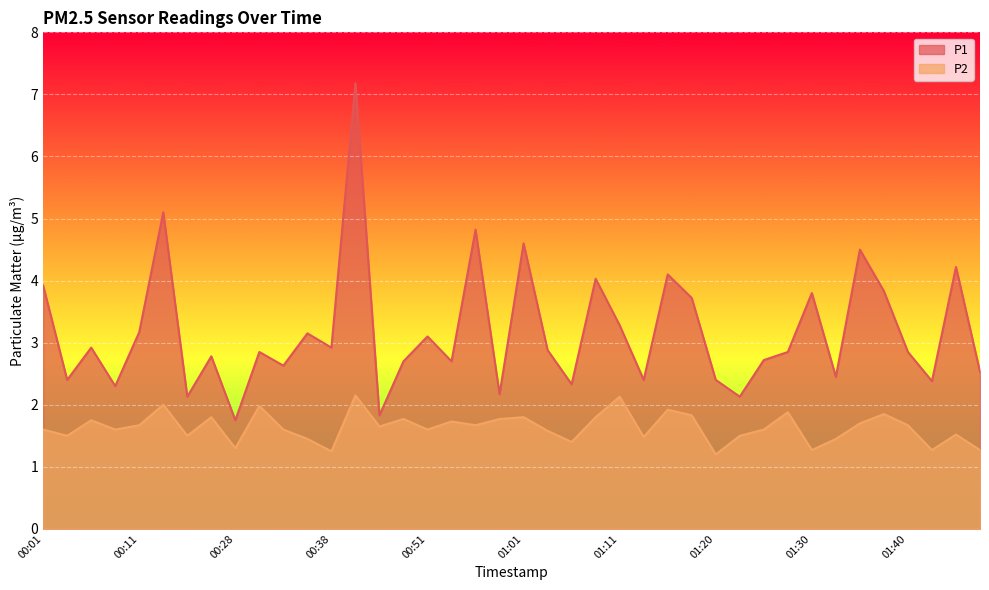

Is the value of P1 at 01:30 greater than the value of P2 at 01:47?

Yes